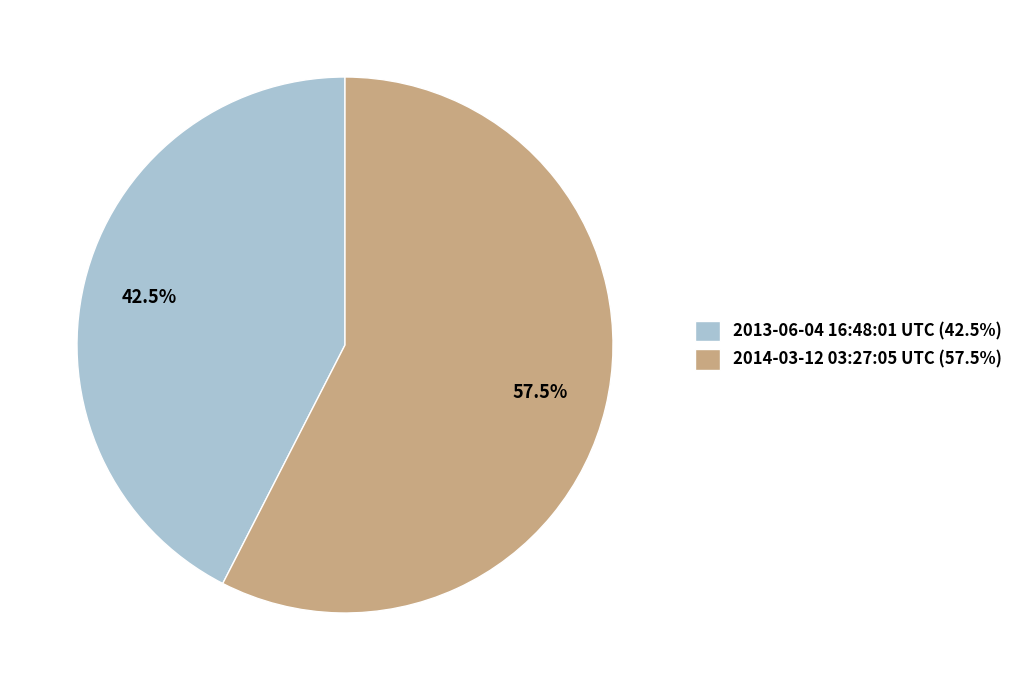

Rank the categories by value from highest to lowest.

2014-03-12 03:27:05 UTC, 2013-06-04 16:48:01 UTC